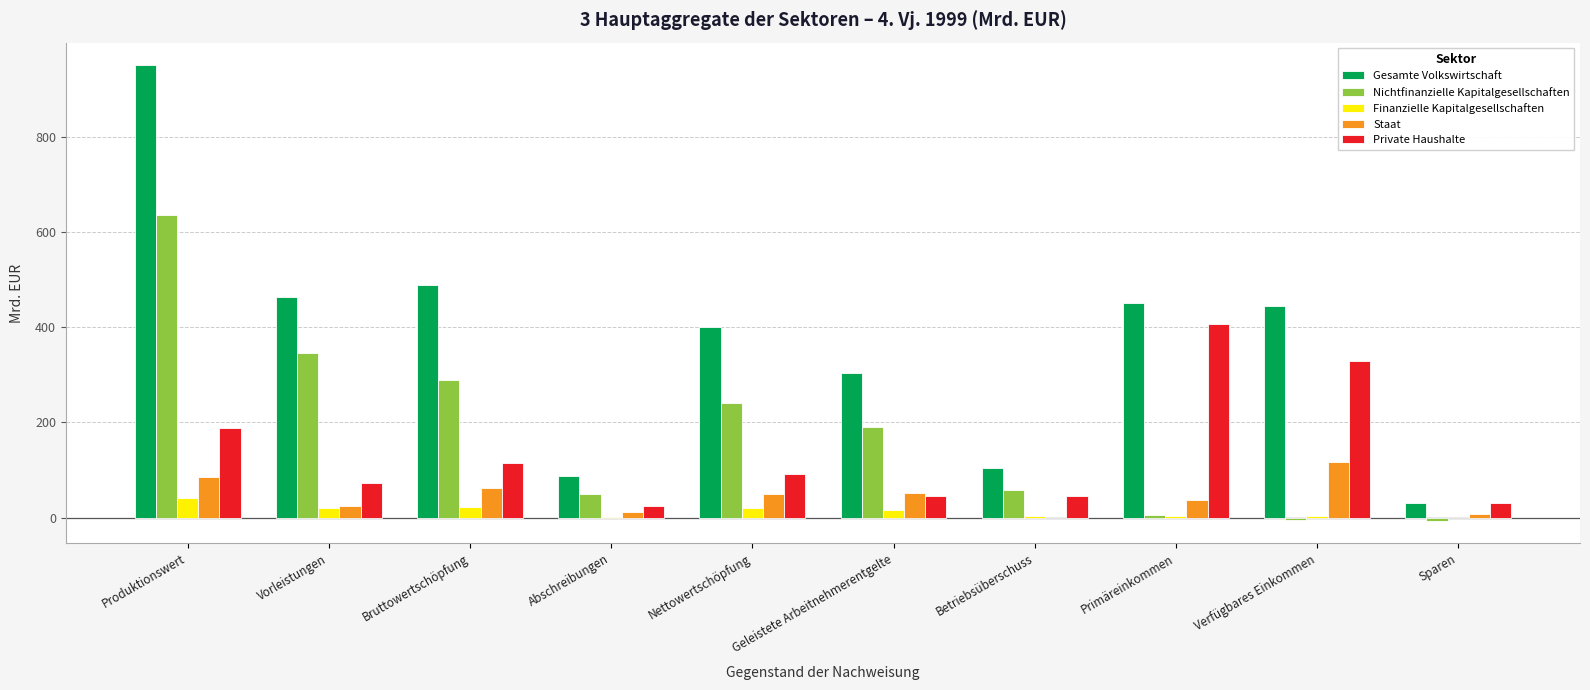

What is the sum of the Nichtfinanzielle Kapitalgesellschaften values at Bruttowertschöpfung and Abschreibungen?

338.5